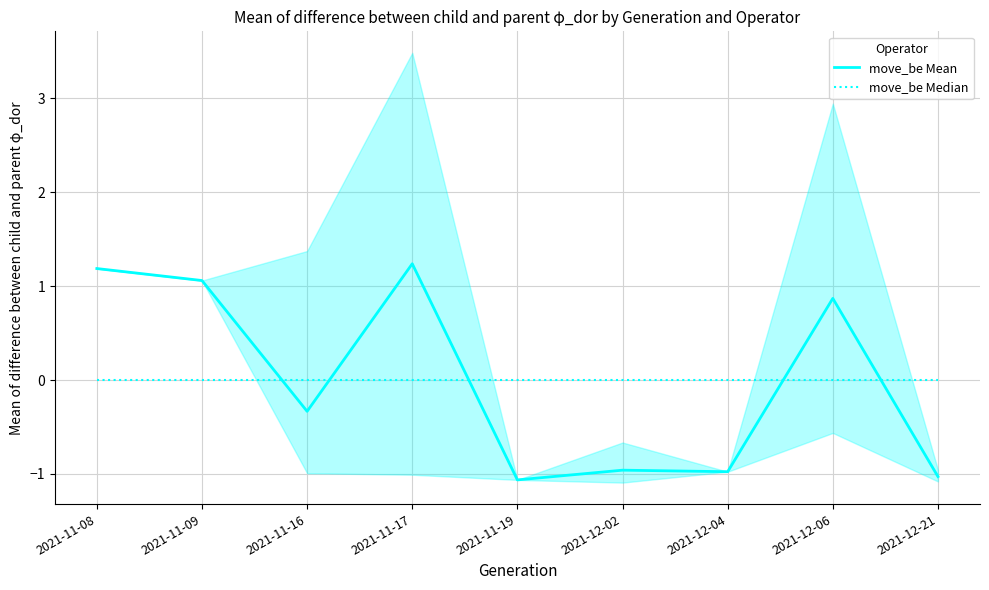

Reading left to right, what are all the values shown in this chart?

move_be Mean: 2021-11-08=1.2	2021-11-09=1.1	2021-11-16=-0.3	2021-11-17=1.2	2021-11-19=-1.1	2021-12-02=-1.0	2021-12-04=-1.0	2021-12-06=0.9	2021-12-21=-1.0
move_be Median: 2021-11-08=0.0	2021-11-09=0.0	2021-11-16=-0.0	2021-11-17=0.0	2021-11-19=-0.0	2021-12-02=-0.0	2021-12-04=-0.0	2021-12-06=0.0	2021-12-21=-0.0